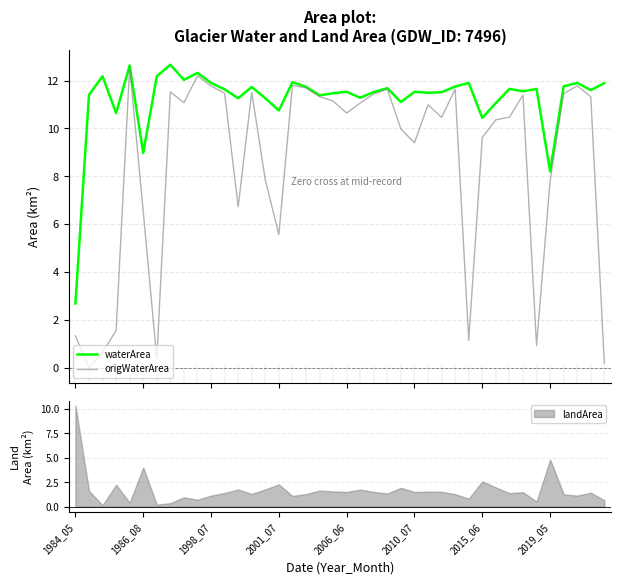

How many values in the origWaterArea series are below 10?

16